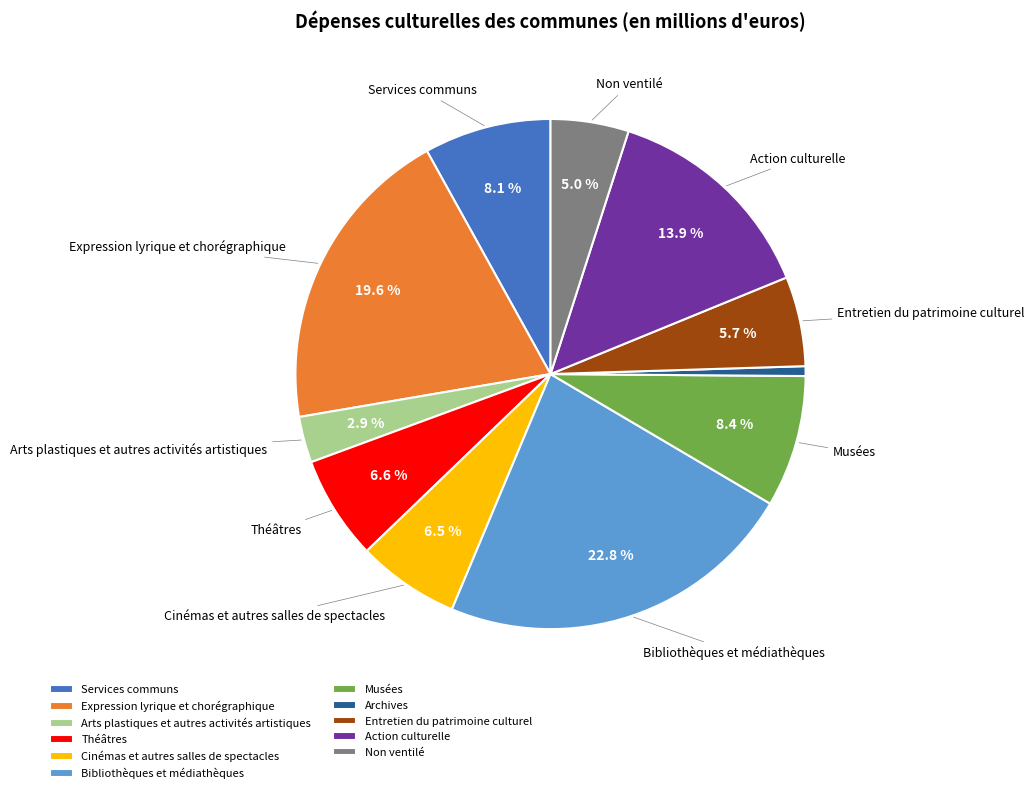

Which has a higher value, Musées or Archives?

Musées